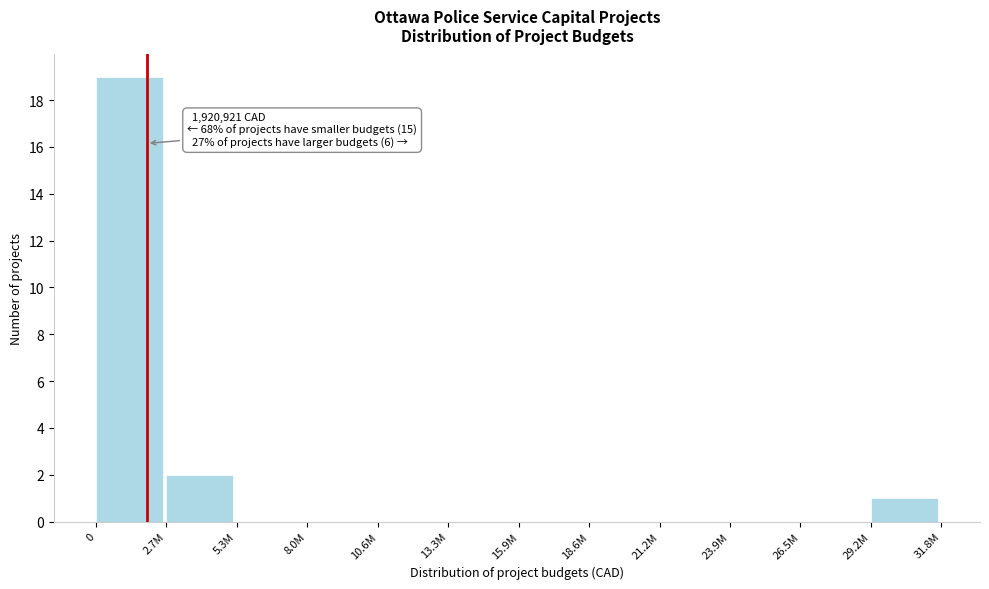

Reading left to right, what are all the values shown in this chart?

0=19	2.7M=2	5.3M=0	8.0M=0	10.6M=0	13.3M=0	15.9M=0	18.6M=0	21.2M=0	23.9M=0	26.5M=0	29.2M=1